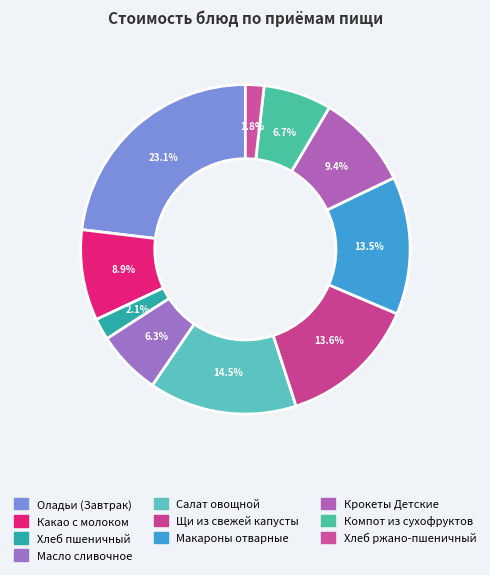

Do Макароны отварные and Хлеб пшеничный together represent more than half of the pie?

No